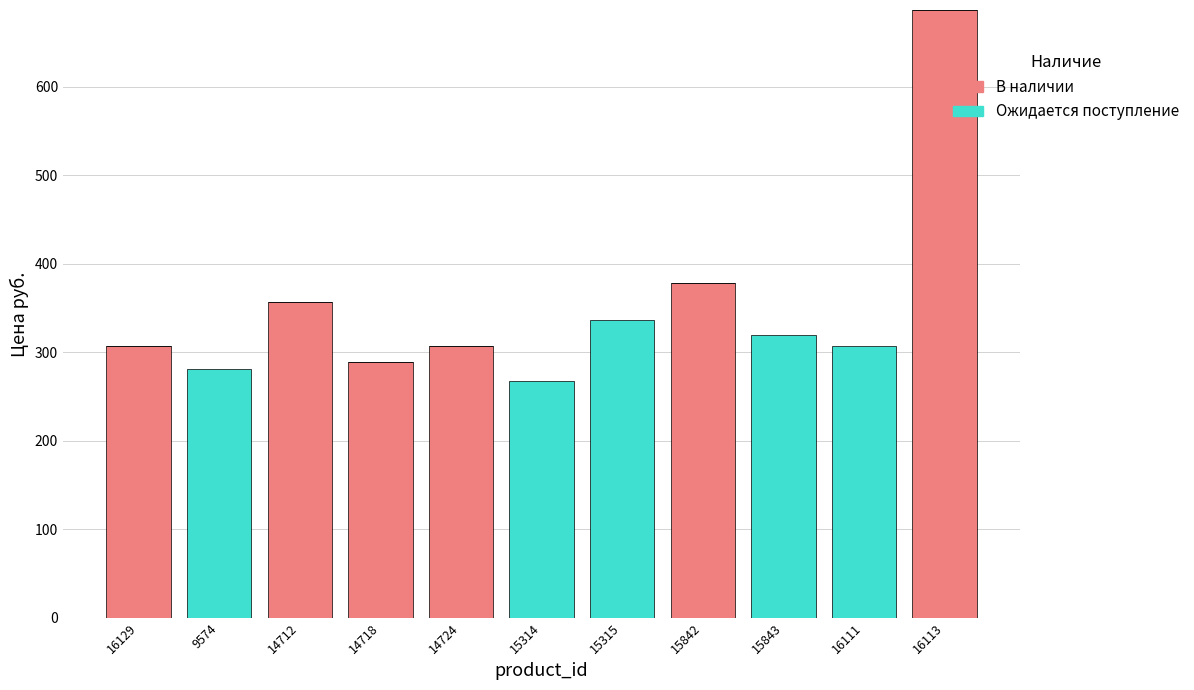

What is the total value across all series at 15842?

378